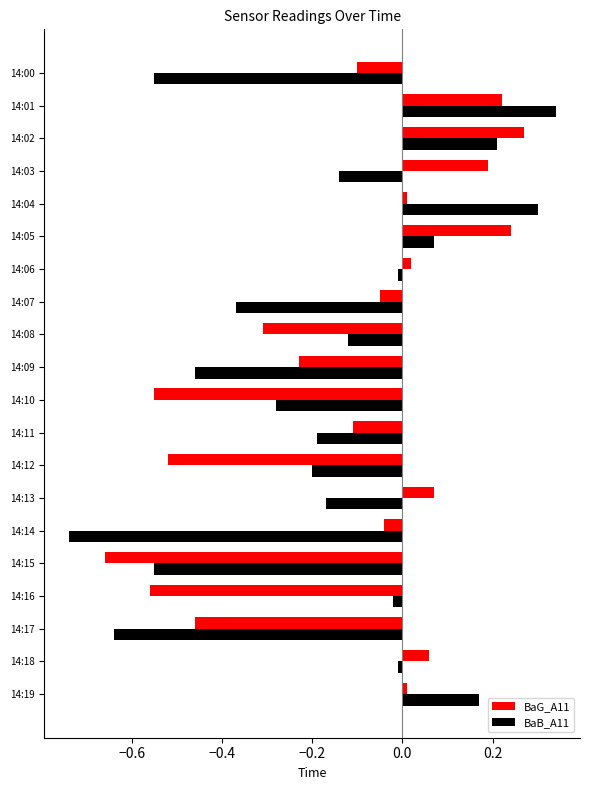

At which category does the chart reach its minimum across all series?

14:14